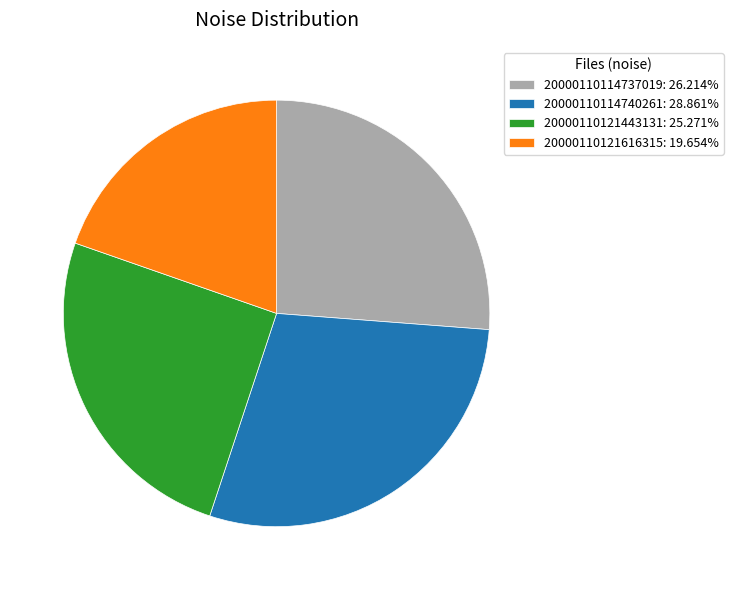

Is 20000110121616315: 19.654% the majority of the pie?

No